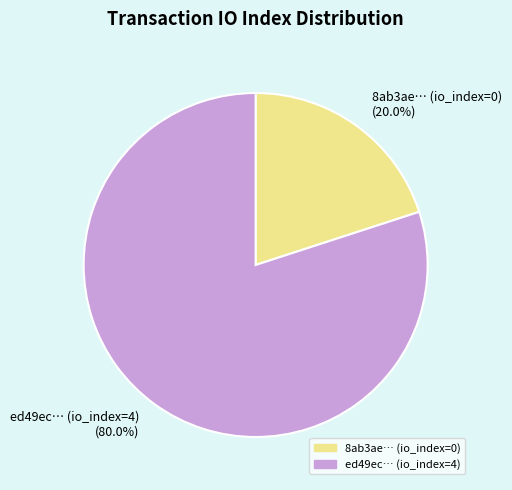

What is the smallest slice in the pie chart?

8ab3ae… (io_index=0) (20.0%)